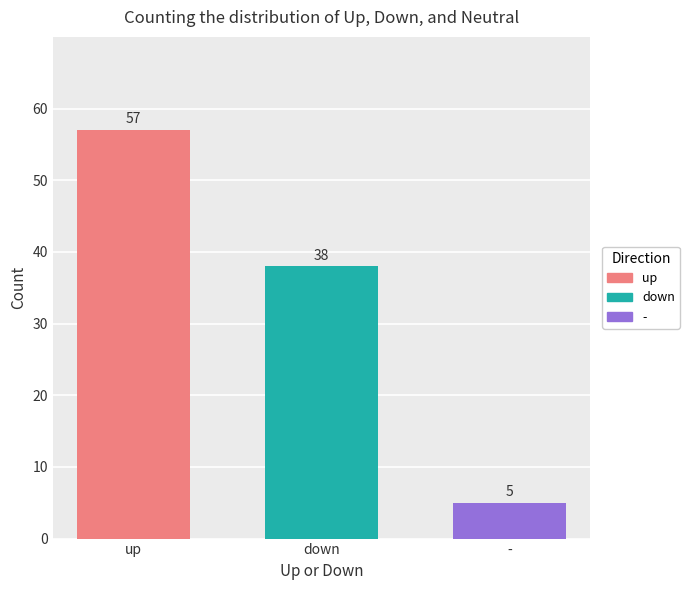

Reading right to left, transcribe all the data shown in this chart.

-=5	down=38	up=57